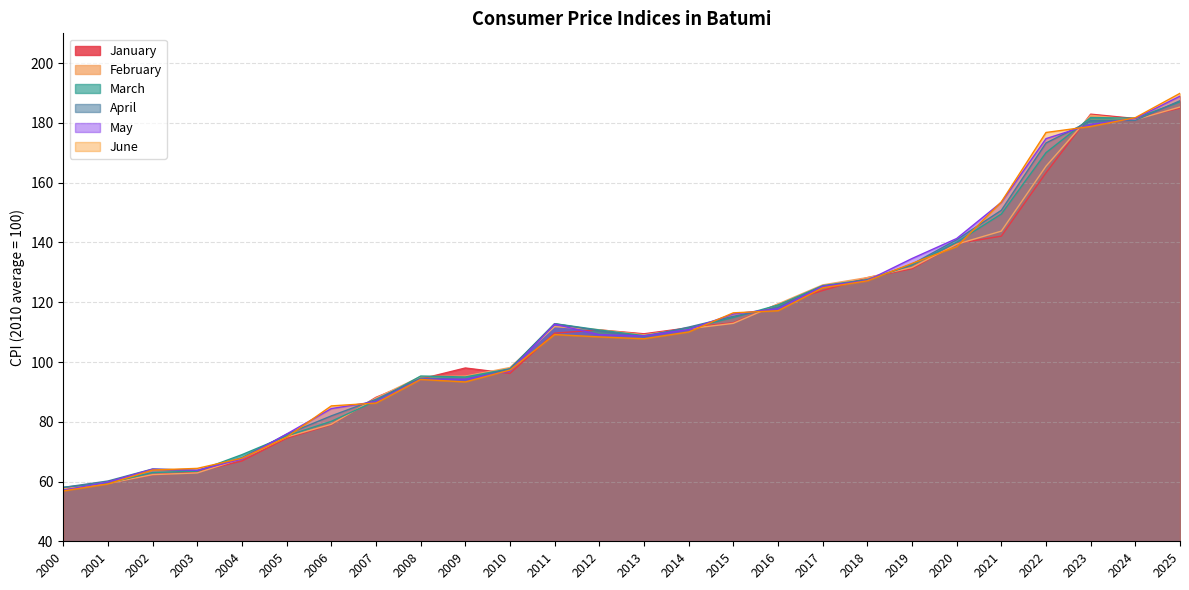

True or false: March has a value of 111.5 at 2002.

False